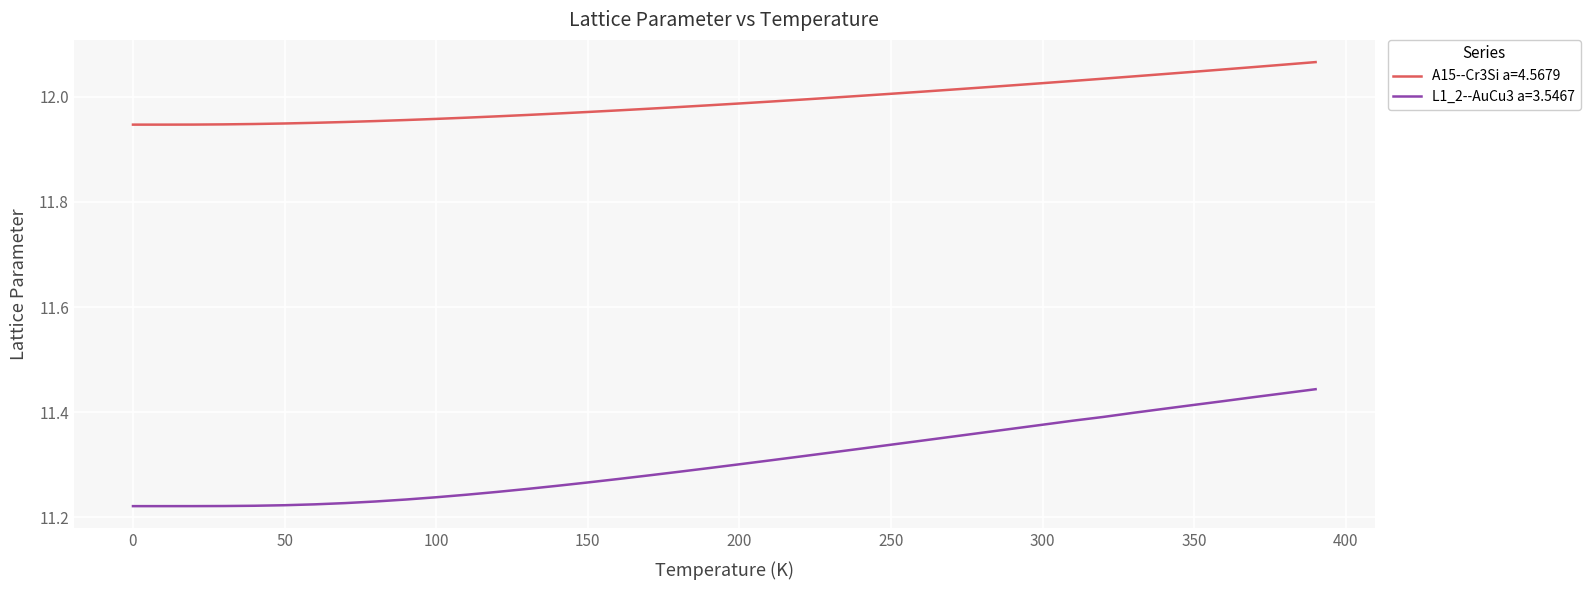

What is the difference between the second highest and second lowest values in the A15--Cr3Si a=4.5679 series?

0.1